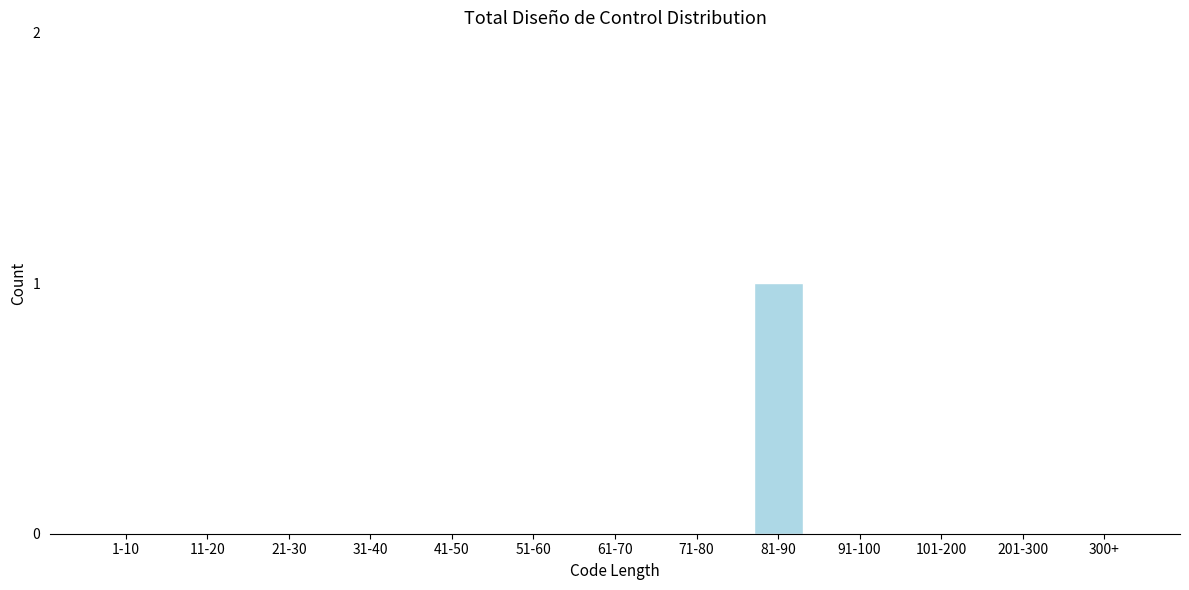

Reading right to left, transcribe all the data shown in this chart.

300+=0	201-300=0	101-200=0	91-100=0	81-90=1	71-80=0	61-70=0	51-60=0	41-50=0	31-40=0	21-30=0	11-20=0	1-10=0